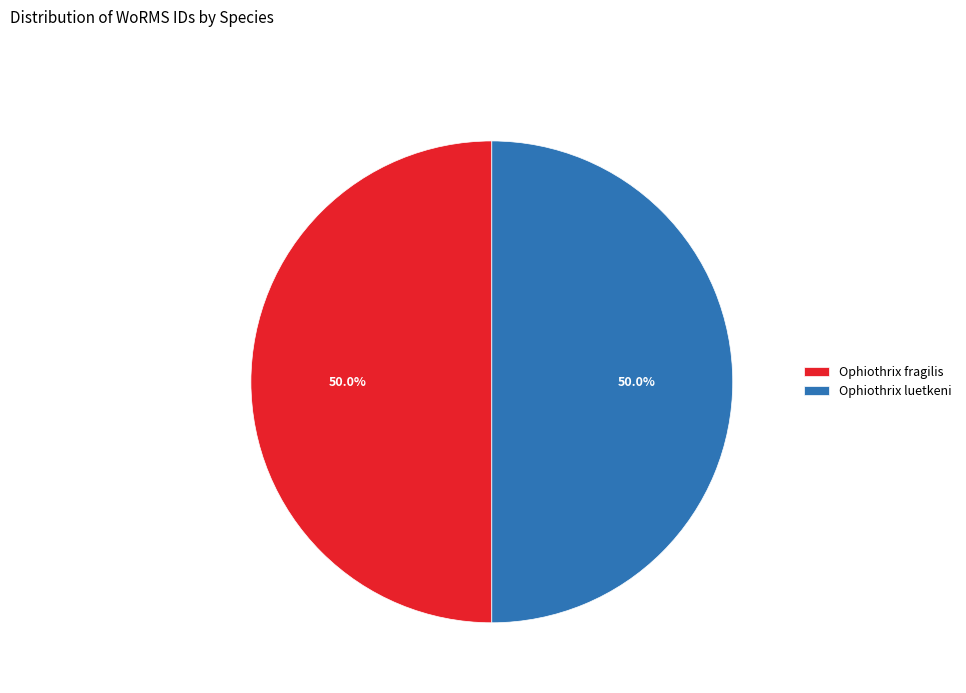

Combined, what portion of the pie is Ophiothrix fragilis and Ophiothrix luetkeni?

100.0%